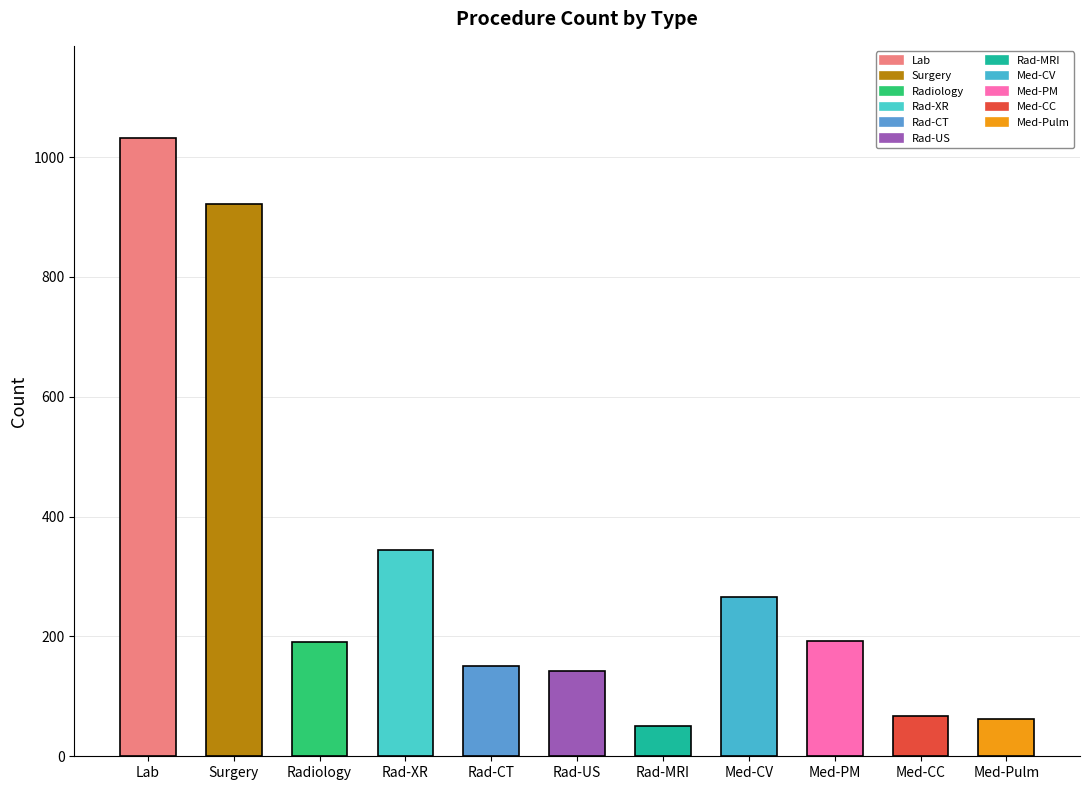

What is the approximate value at Med-CV, to the nearest 10?

270